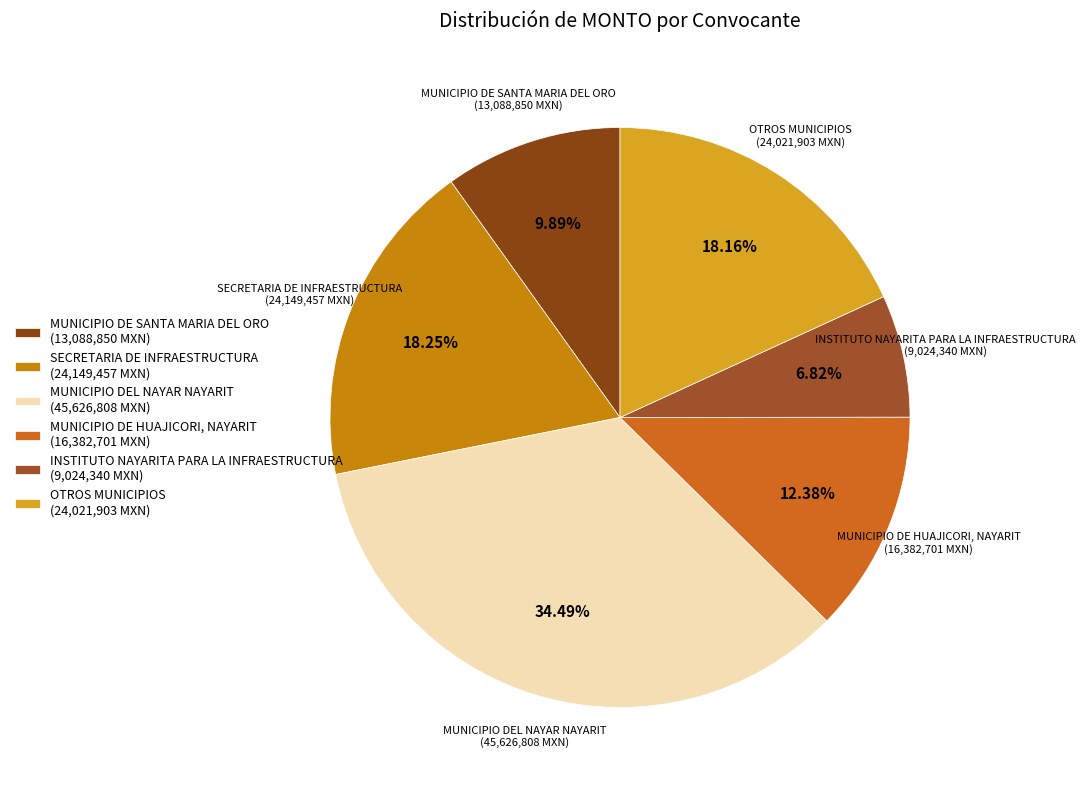

Which category has the smallest portion of the pie?

INSTITUTO NAYARITA PARA LA INFRAESTRUCTURA